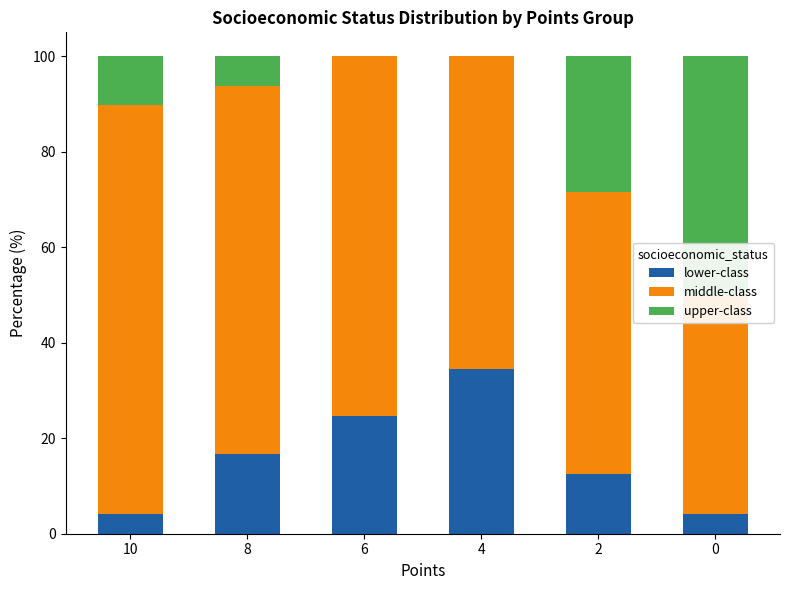

Is it true that lower-class equals 34.5 at 4?

True